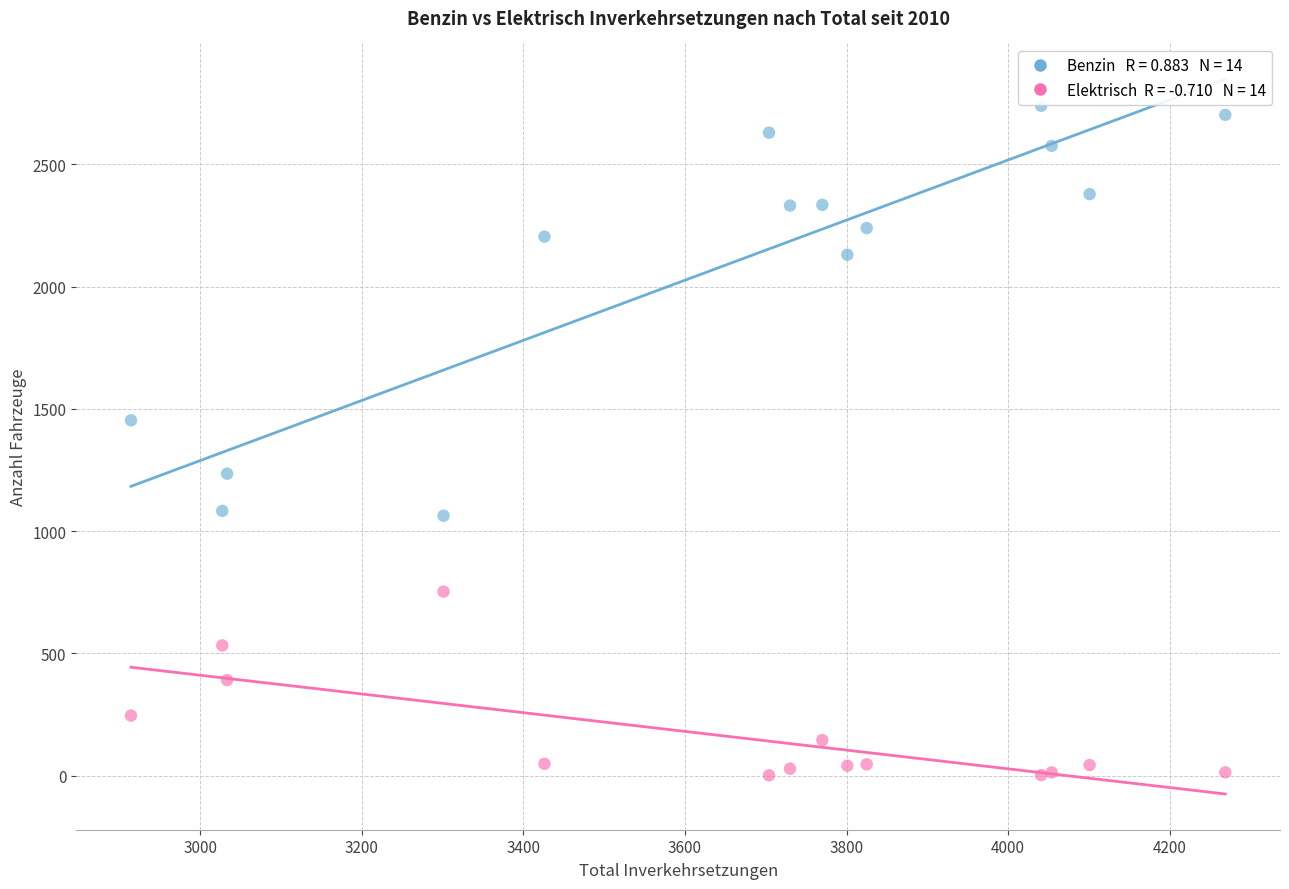

Across all series, what Y value is closest to 1370?

1453